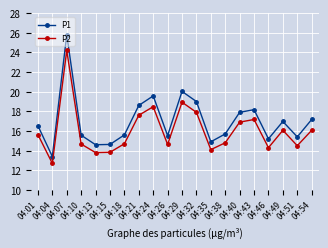

Read the P1 value at 04:54.

17.2